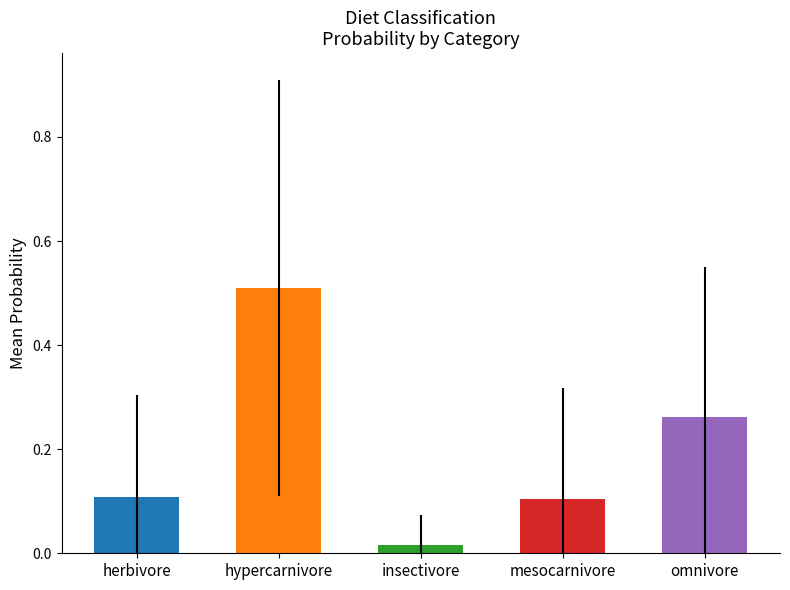

True or false: mesocarnivore has a value of 0.8 at 27.

False